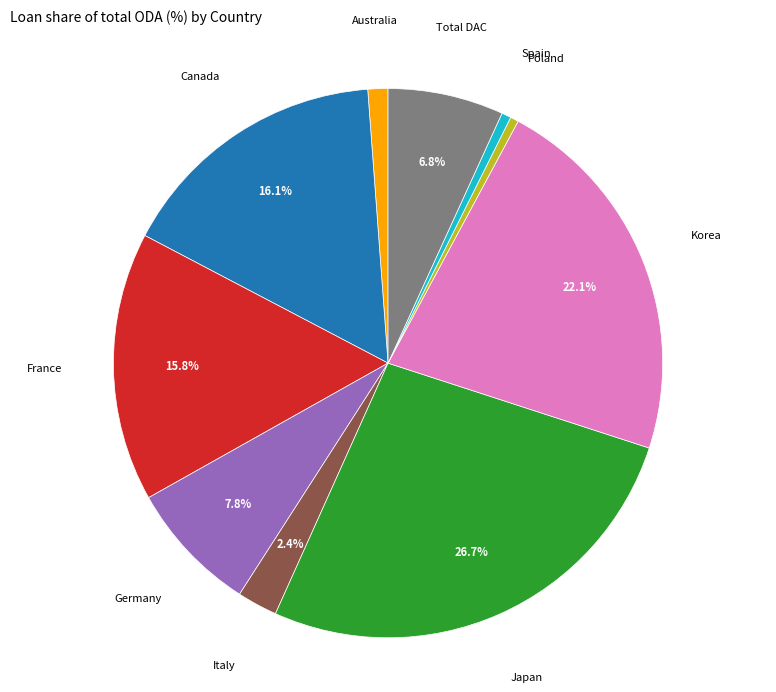

To the nearest percent, what is the average slice percentage?

10%